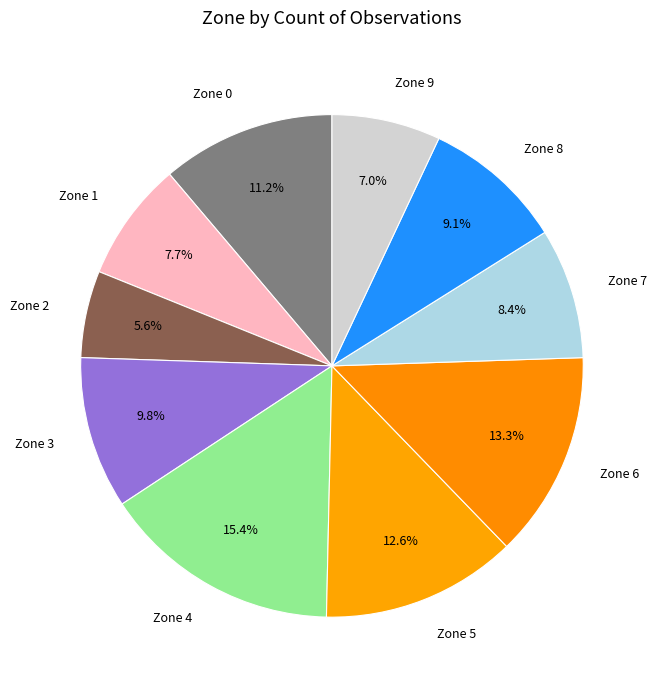

Approximately how many times larger is the value at Zone 3 compared to Zone 8?

1.1